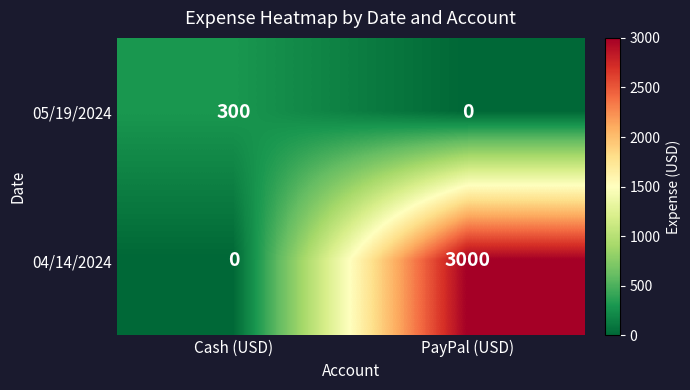

How many data points in 05/19/2024 are less than 300?

1